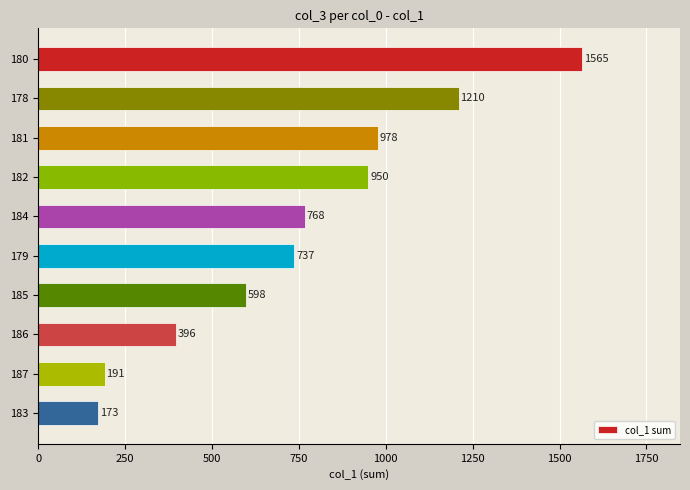

Is it true that the value at 183 is 83?

False